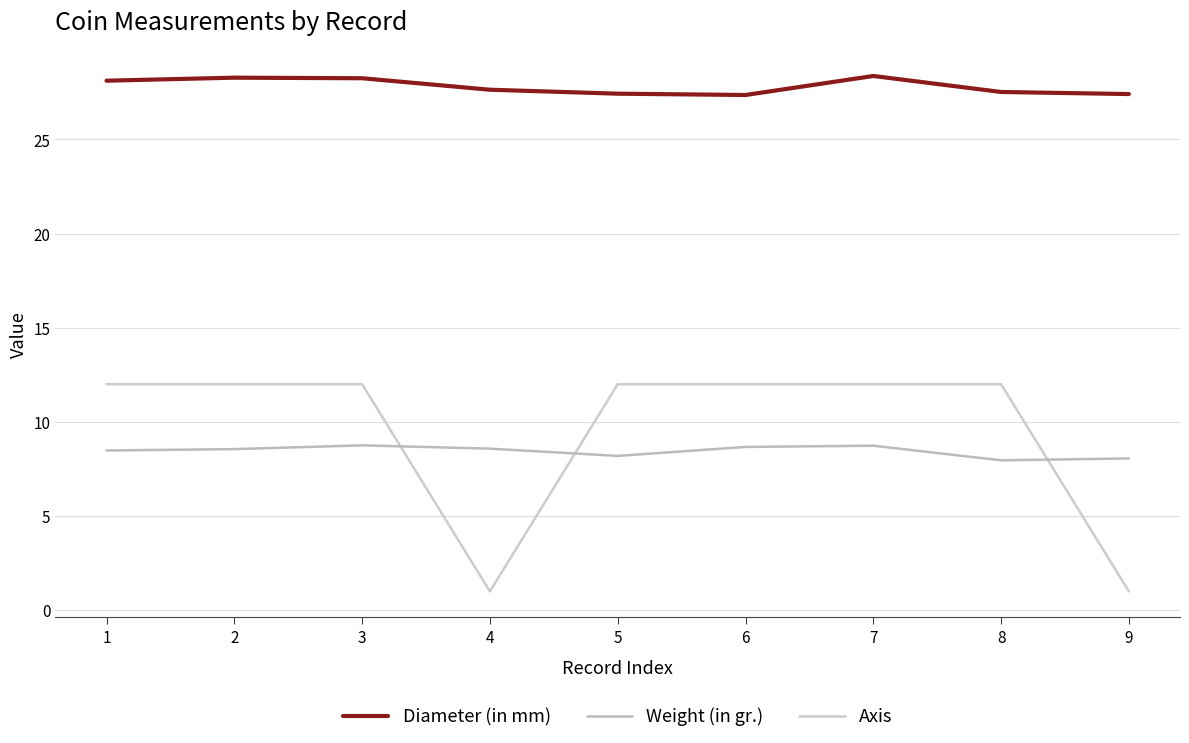

What is the total value across all series at 7?

49.1